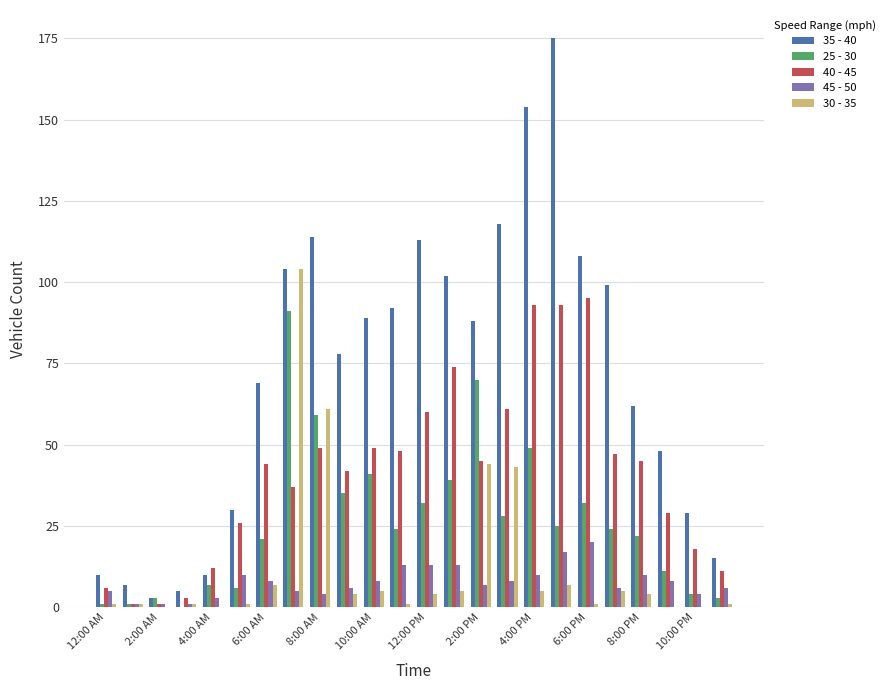

Which series has the largest total across all categories?

35 - 40